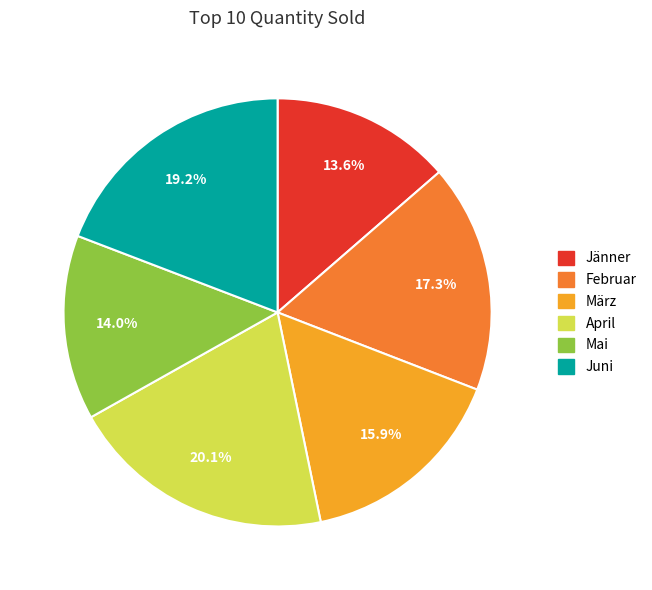

Does März account for over 50% of the chart?

No